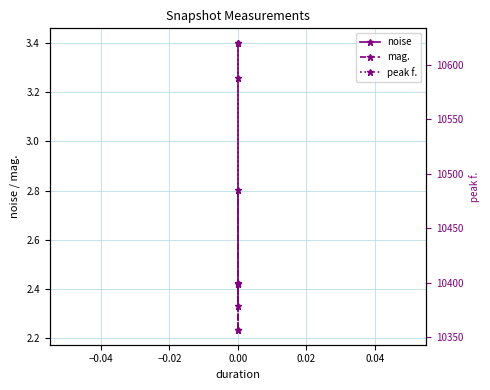

Is the value of noise at 0.00 greater than the value of mag. at 0.00?

Yes